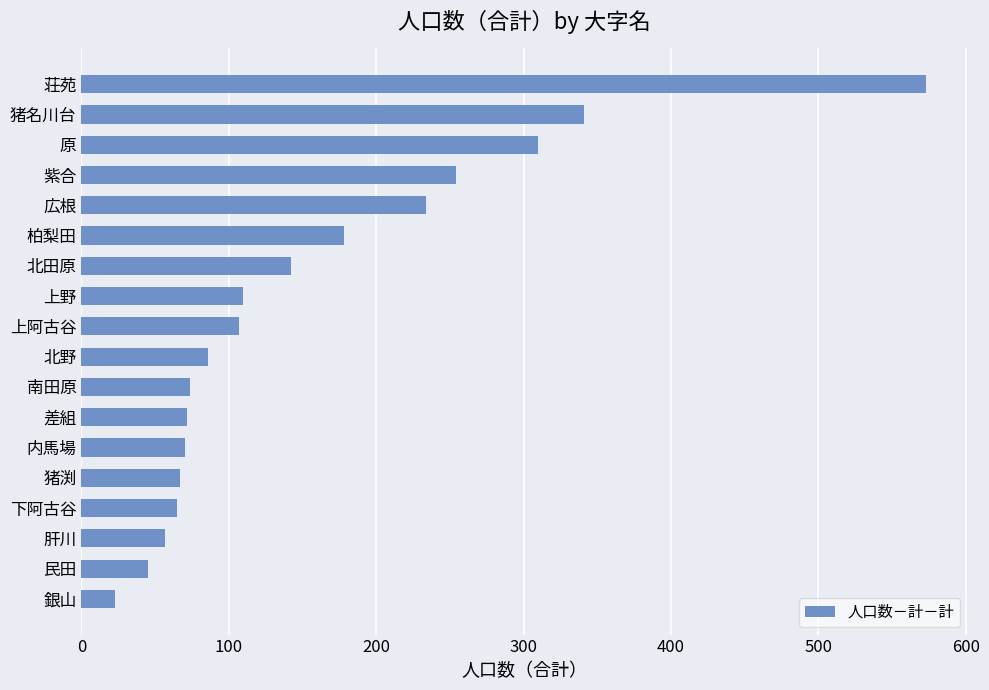

Read the value at 上阿古谷, to the nearest 10.

110